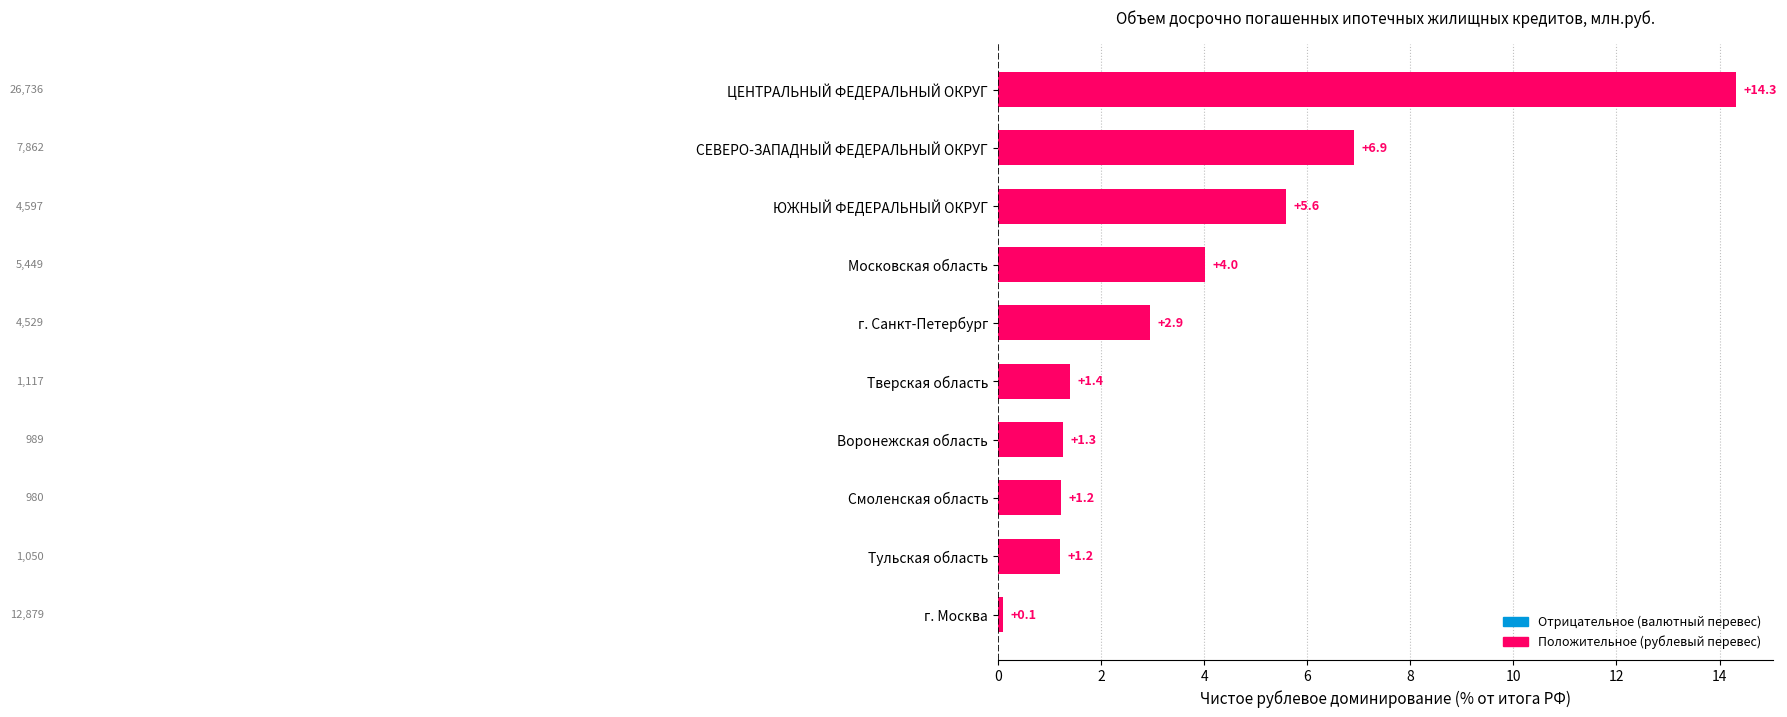

Are the bars horizontal?

Yes